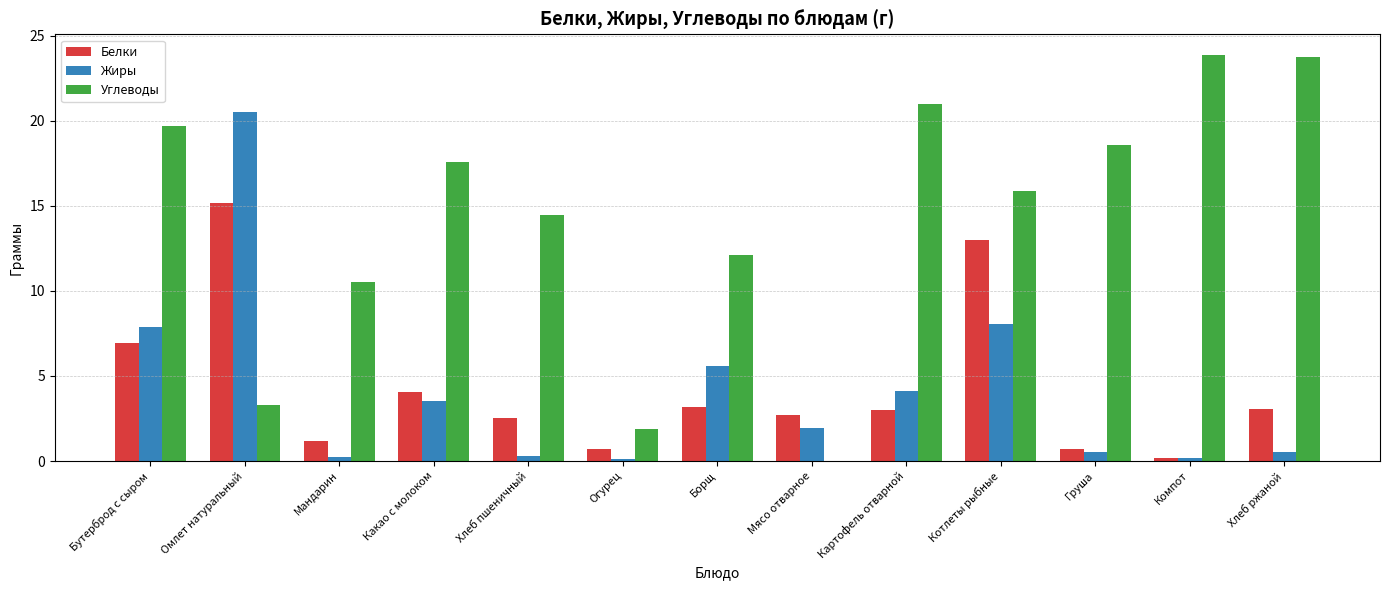

What is the sum of all Белки values?

56.4